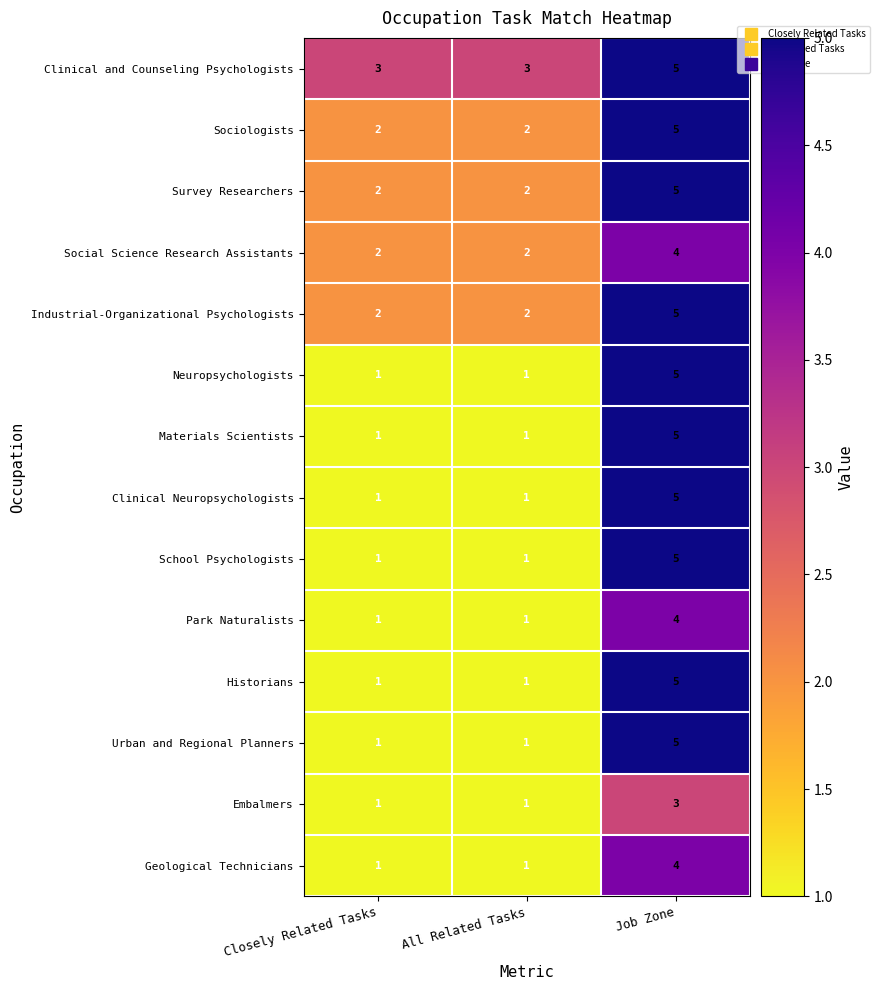

Which series has the largest total across all categories?

Clinical and Counseling Psychologists